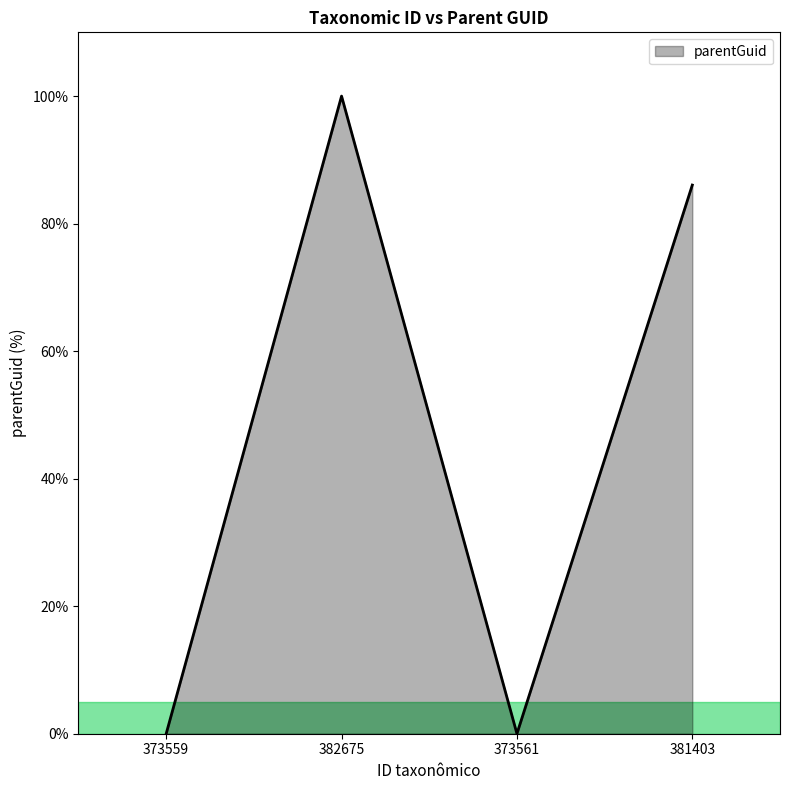

What is the maximum value shown in the chart?

100.0